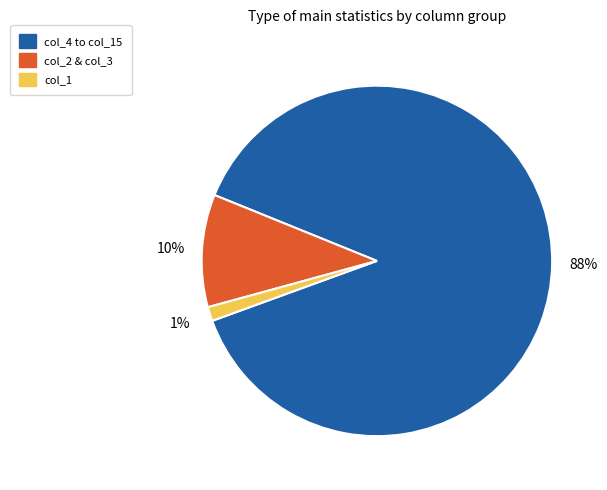

To the nearest percent, what is the average slice percentage?

33%